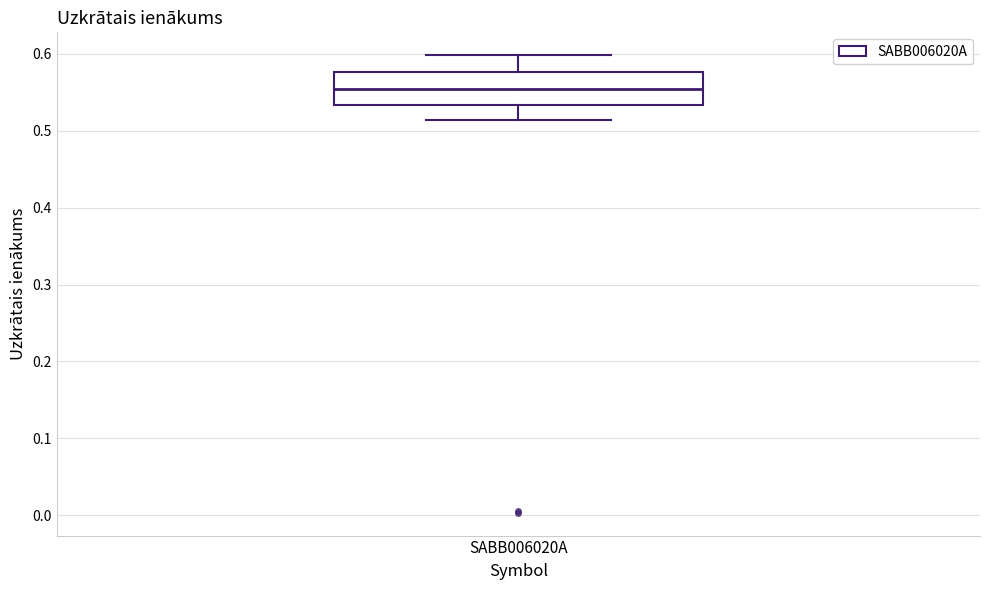

Read this box plot against the y-axis: the position of the median line, the range covered by the box, and the ends of both whiskers. The values are not printed on the chart, so give them approximately, as read against the axis.

median 0.55, box 0.53 to 0.58, whiskers 0.51 to 0.60